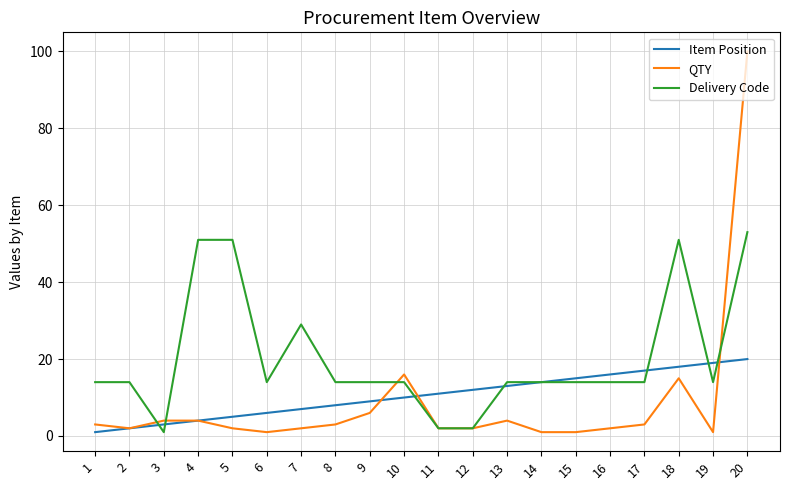

How many series are shown in this chart?

3